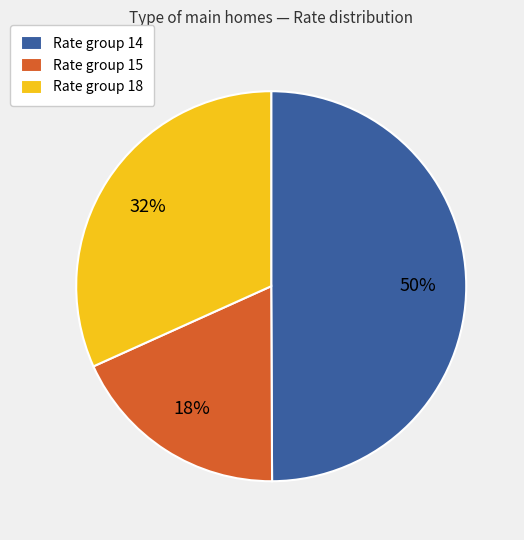

The Rate group 15 slice represents 8% of the pie. True or false?

False